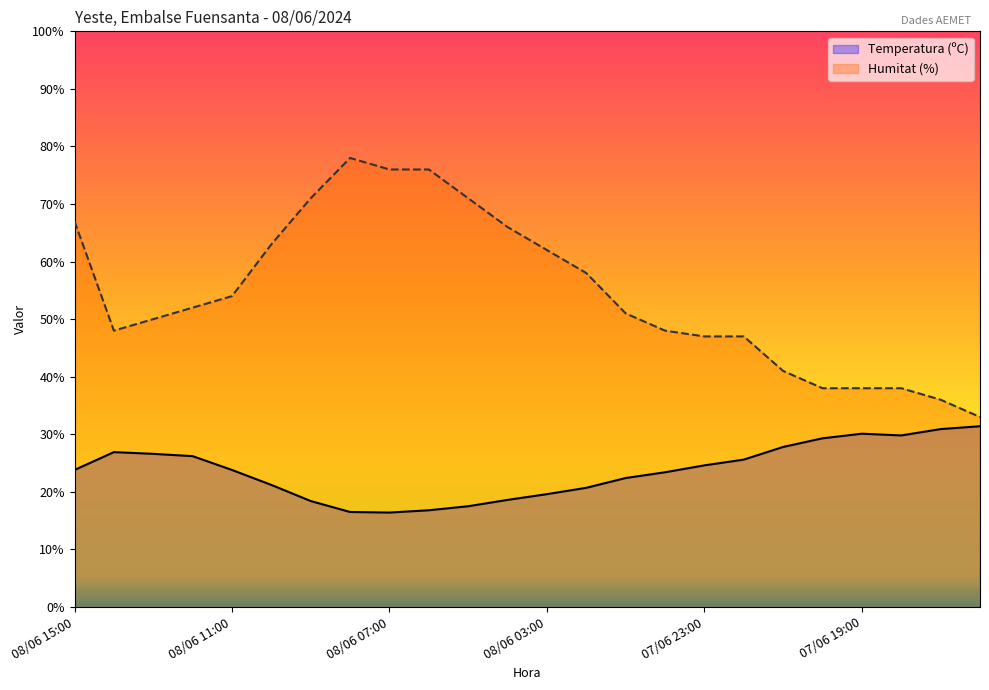

Reading right to left, list all the values displayed in this chart.

Temperatura (ºC): 31.4	30.9	29.8	30.1	29.3	27.8	25.6	24.6	23.4	22.4	20.7	19.6	18.6	17.5	16.8	16.4	16.5	18.4	21.2	23.8	26.2	26.6	26.9	23.8
Humitat (%): 33.0	36.0	38.0	38.0	38.0	41.0	47.0	47.0	48.0	51.0	58.0	62.0	66.0	71.0	76.0	76.0	78.0	71.0	63.0	54.0	52.0	50.0	48.0	67.0